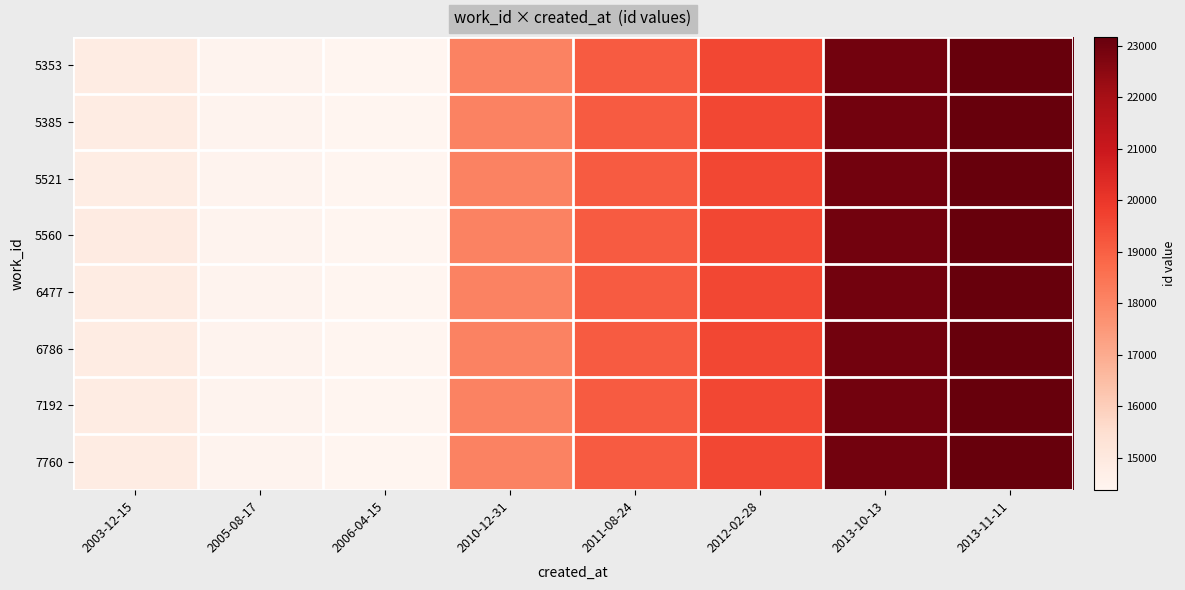

What is the minimum value shown in the chart?

14371